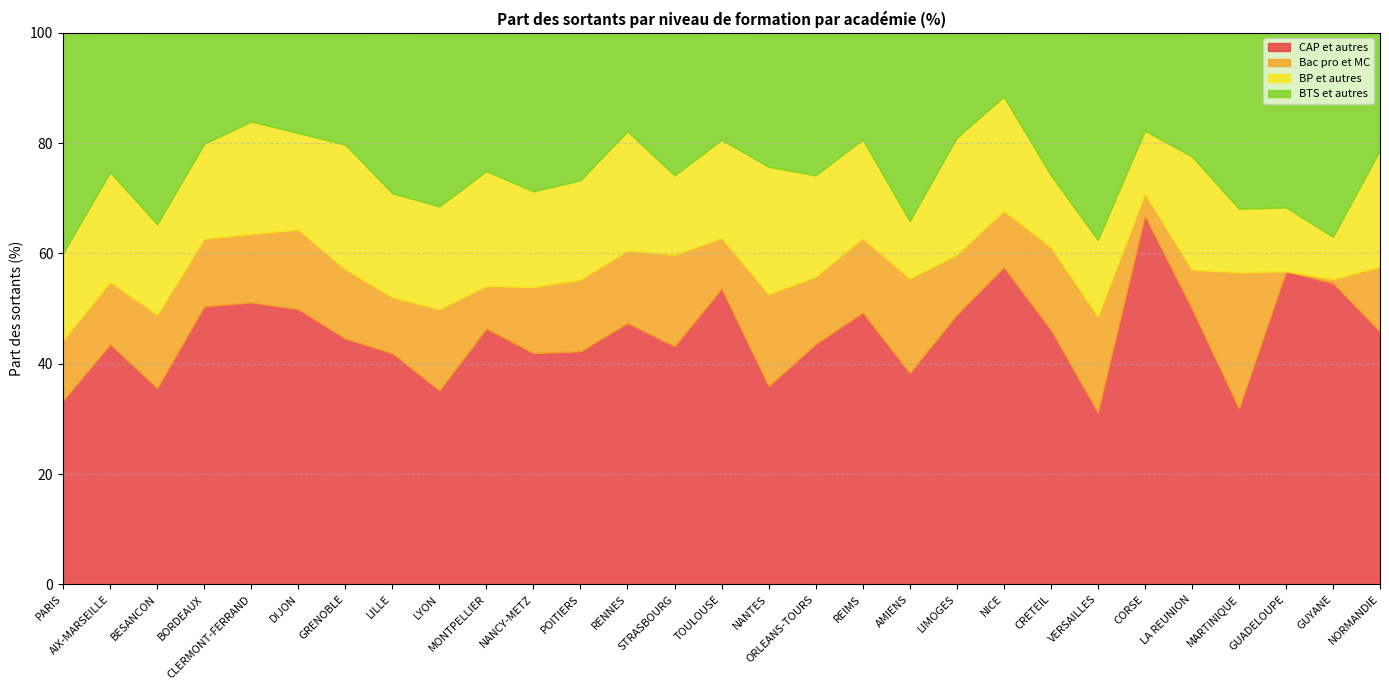

What is the difference between the maximum and minimum values in the BTS et autres series?

28.4